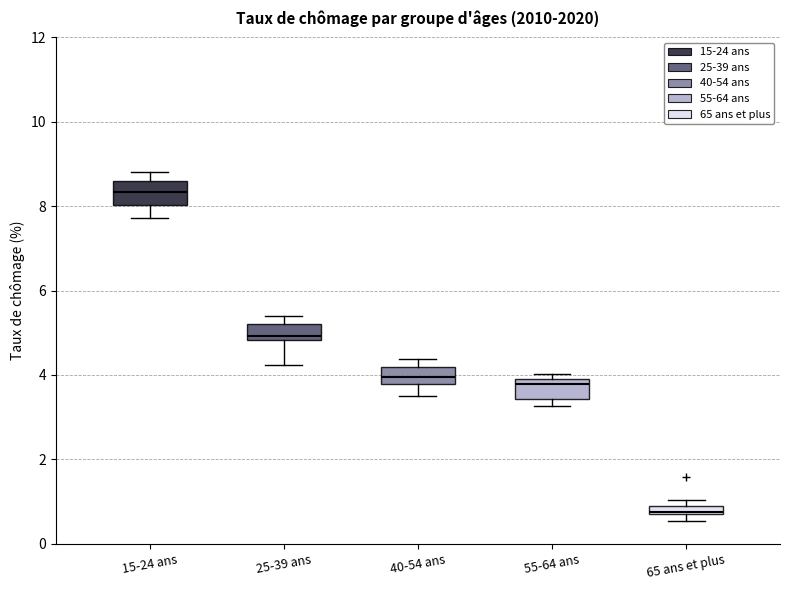

Where is the lower edge of the box for 40-54 ans on the y-axis? The values are not printed on the chart, so give them approximately, as read against the axis.

3.8